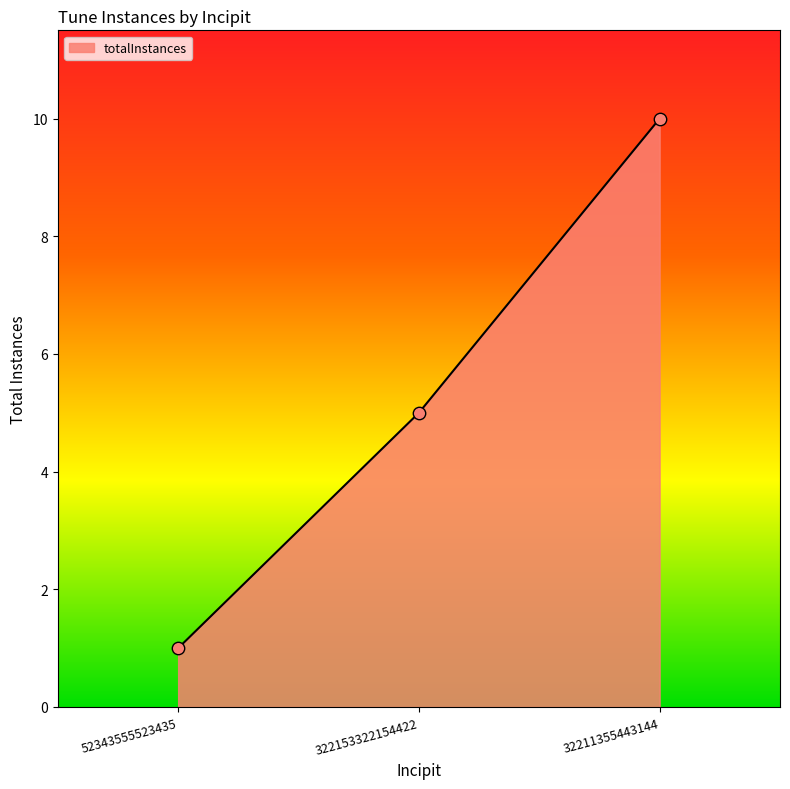

Approximately how many times larger is the value at 32211355443144 compared to 322153322154422?

2.0